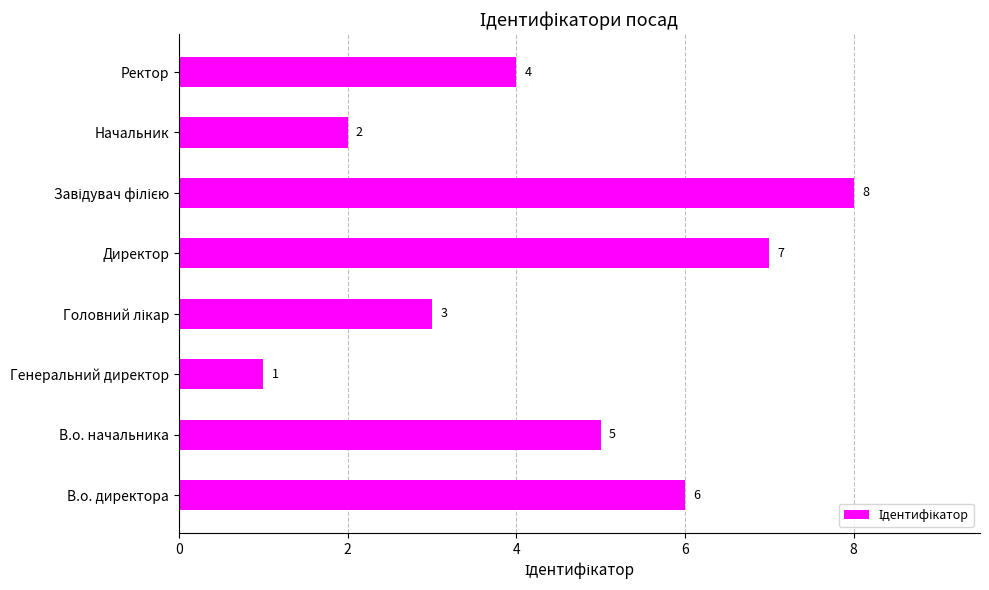

Which has a higher value, Генеральний директор or В.о. начальника?

В.о. начальника